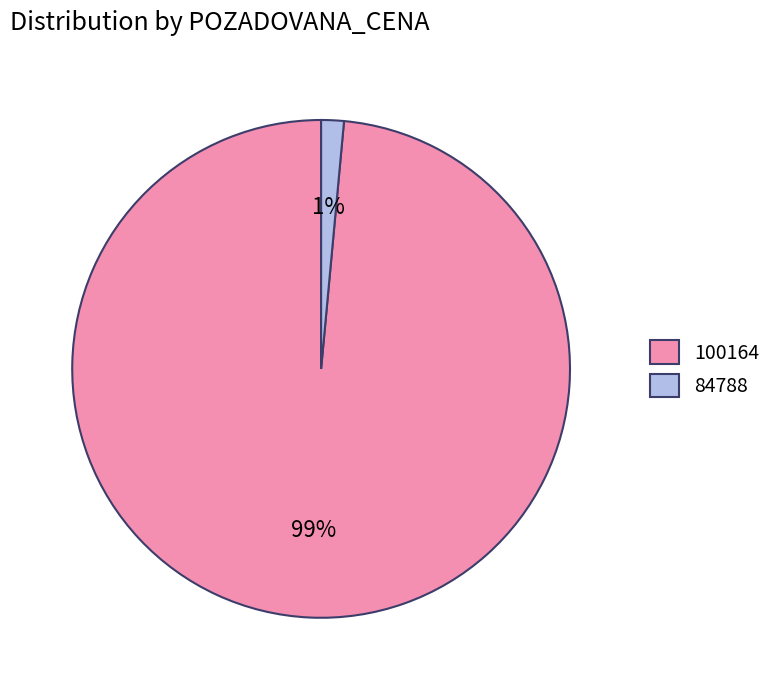

To the nearest percent, what is the average slice percentage?

50%